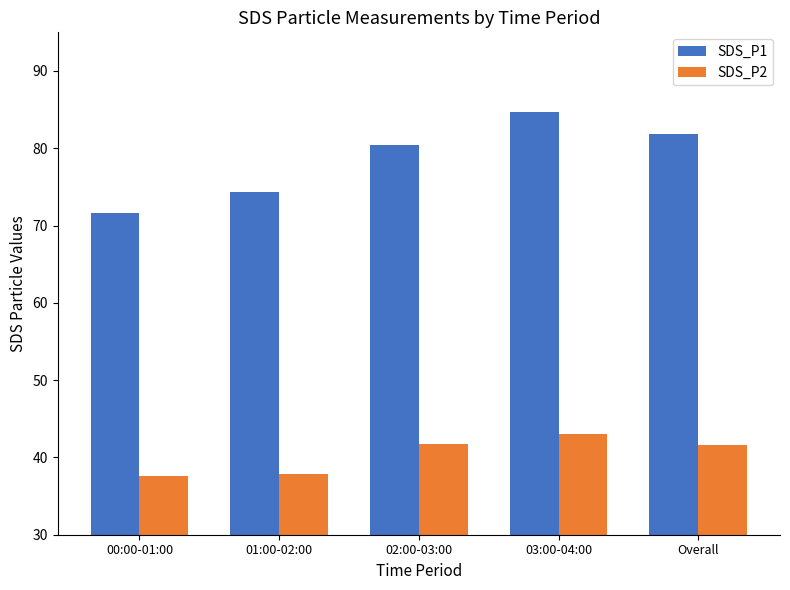

What is the label of the 3rd bar from the left?

02:00-03:00